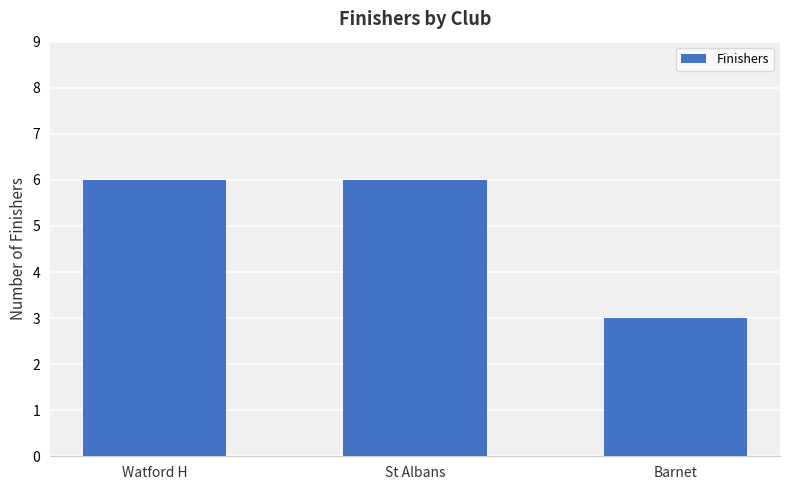

Between Watford H and Barnet, which is larger?

Watford H